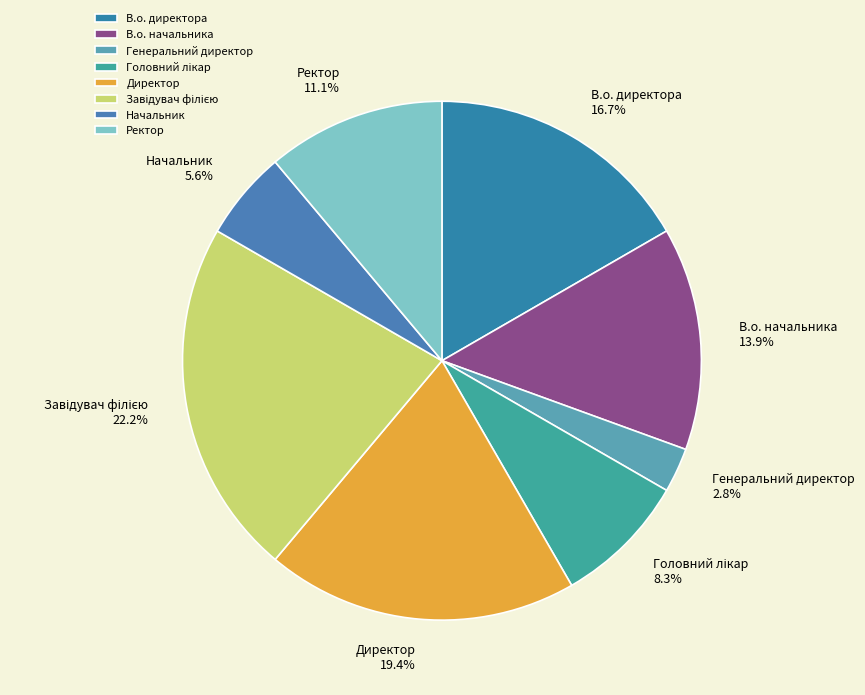

Which has a higher value, Ректор or В.о. начальника?

В.о. начальника